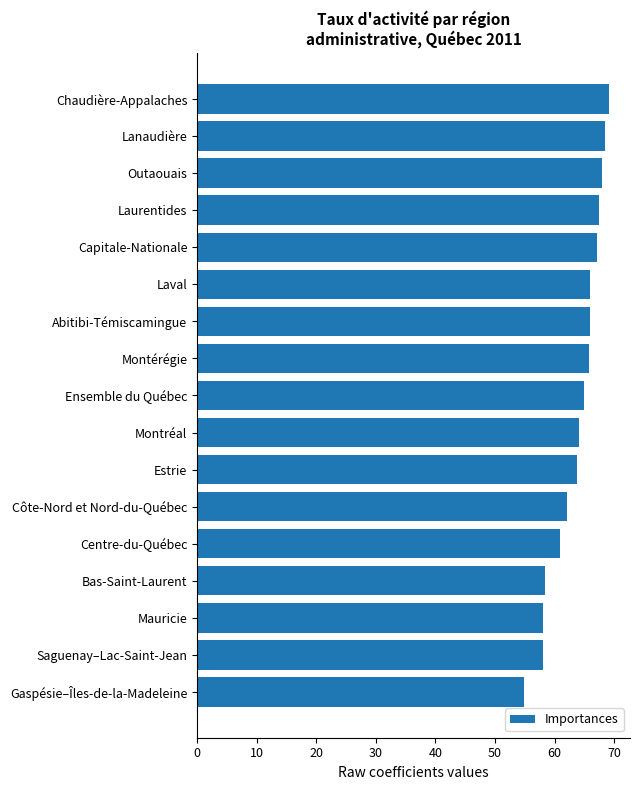

How many bars are there in total?

17